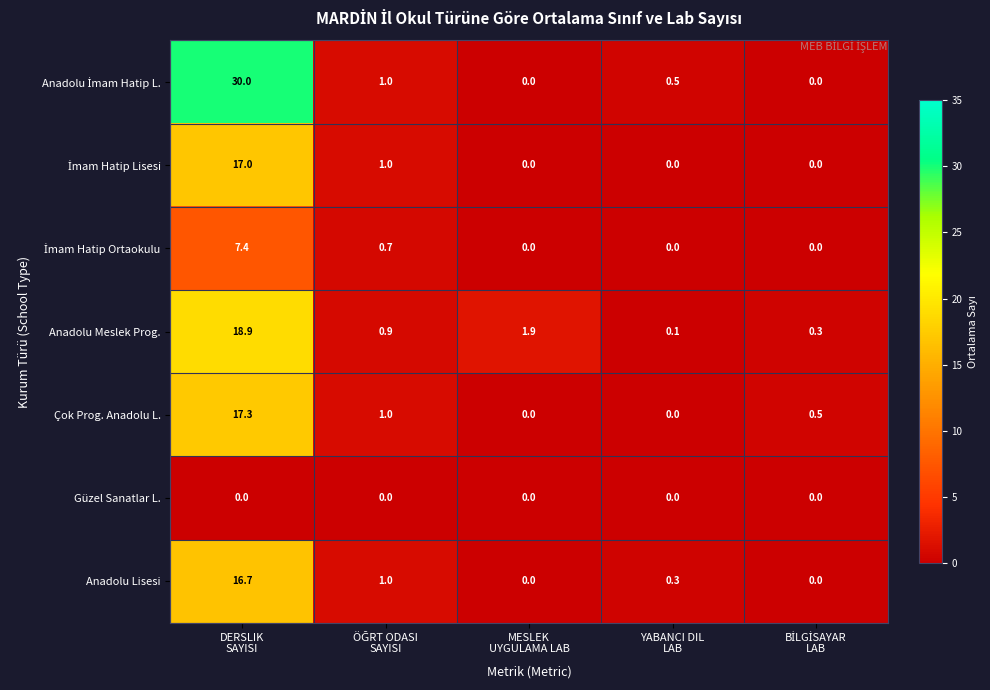

What is the difference between the maximum and minimum values in the Anadolu Lisesi series?

16.7